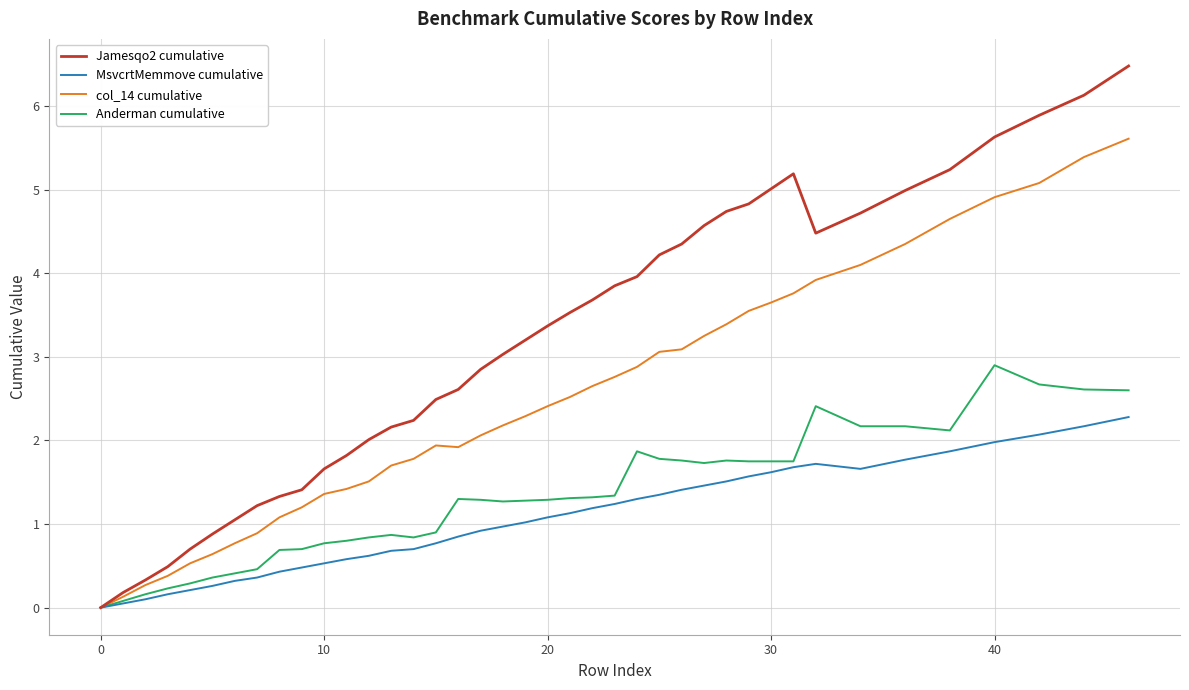

Which series has the widest spread of values?

Jamesqo2 cumulative